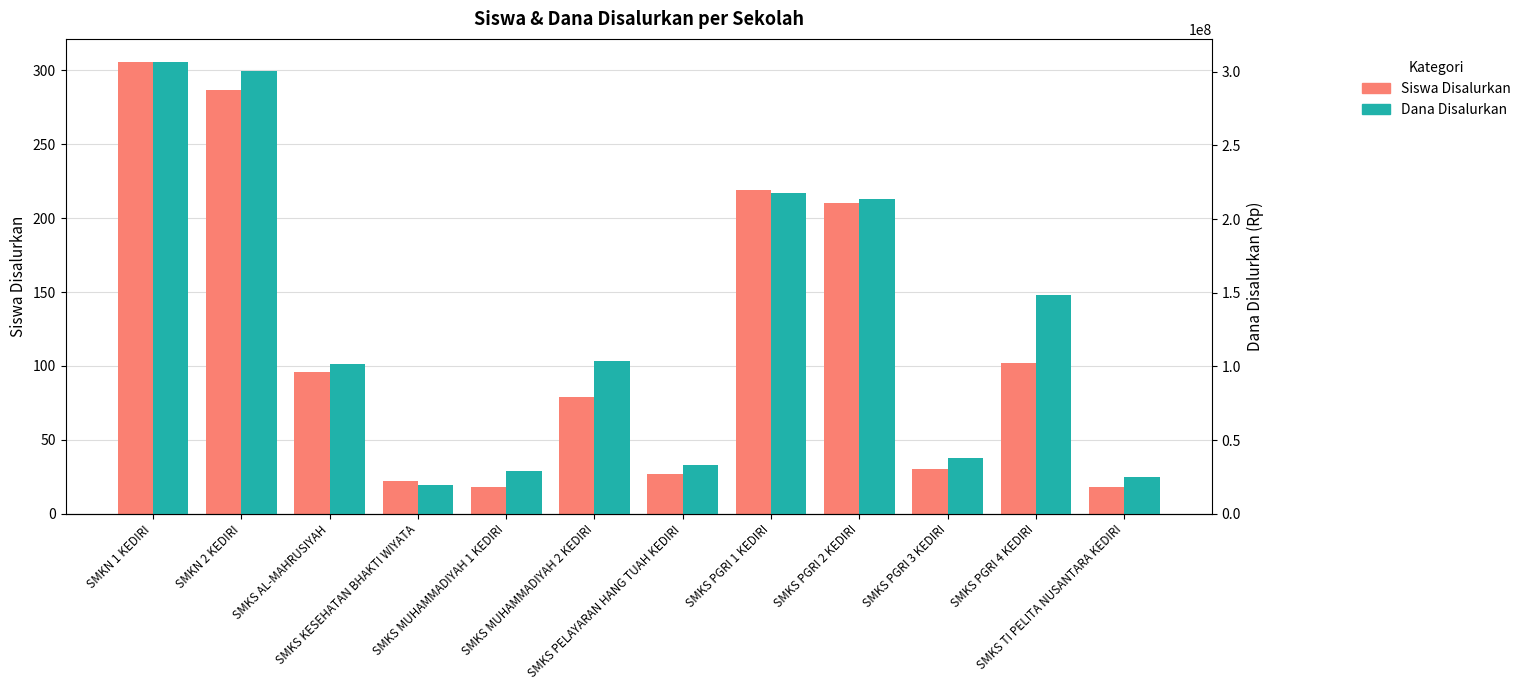

Reading right to left, extract all data points from this chart.

Siswa Disalurkan: 18	102	30	210	219	27	79	18	22	96	287	306
Dana Disalurkan: 25200000	148500000	37800000	213300000	217800000	33300000	103500000	28800000	19800000	101700000	300600000	306900000